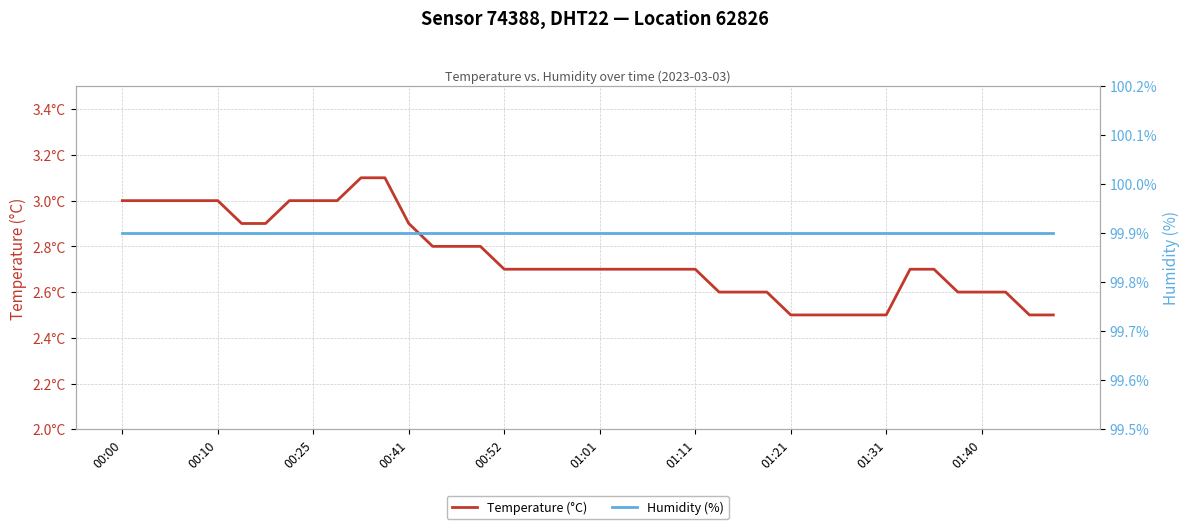

What is the difference between the maximum and minimum values in the Temperature (°C) series?

0.6